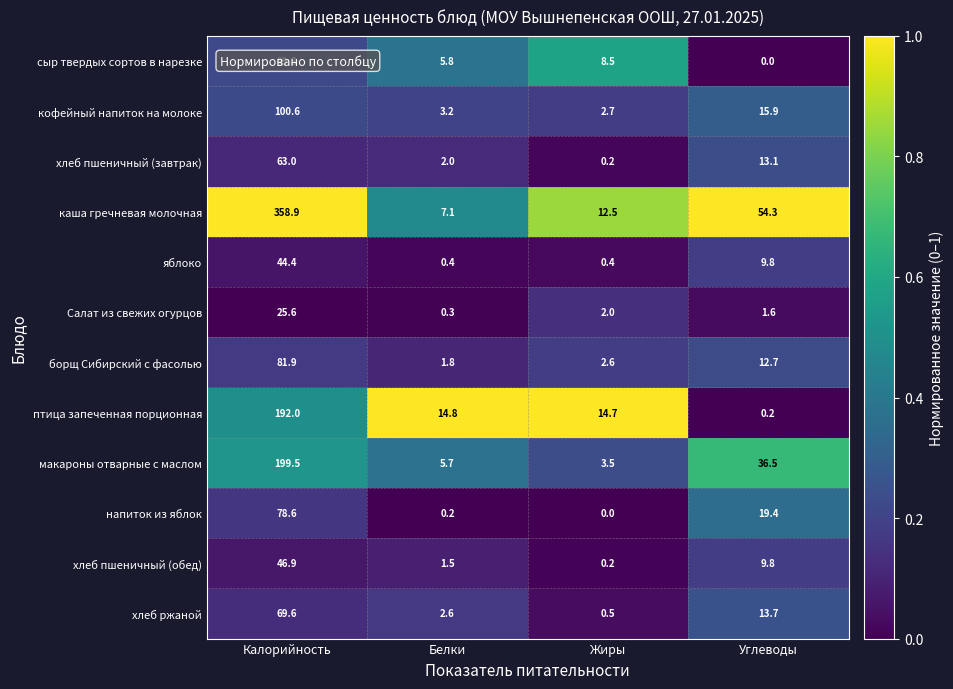

Rank the series by their maximum value, from highest to lowest.

каша гречневая молочная, макароны отварные с маслом, птица запеченная порционная, кофейный напиток на молоке, сыр твердых сортов в нарезке, борщ Сибирский с фасолью, напиток из яблок, хлеб ржаной, хлеб пшеничный (завтрак), хлеб пшеничный (обед), яблоко, Салат из свежих огурцов